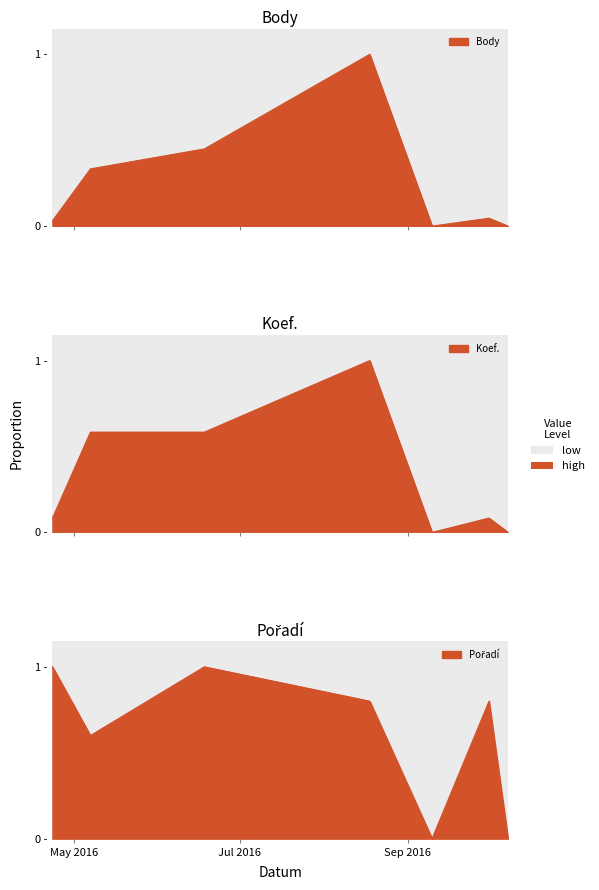

True or false: Koef. and Body intersect in this chart.

False